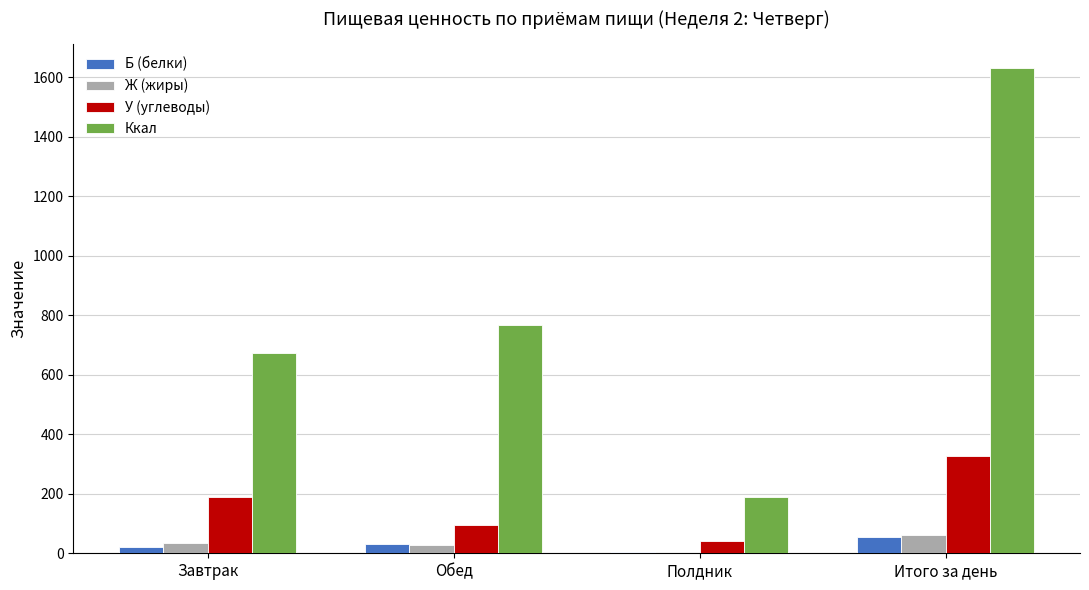

How many data points does each series have?

4